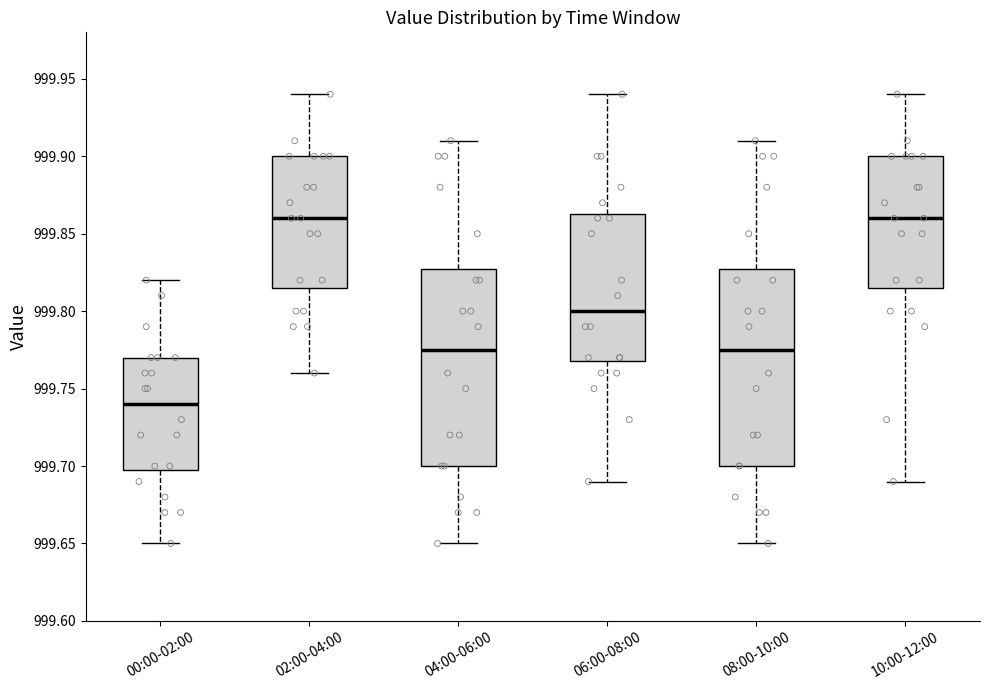

Where is the lower edge of the box for 02:00-04:00 on the y-axis? The values are not printed on the chart, so give them approximately, as read against the axis.

999.815